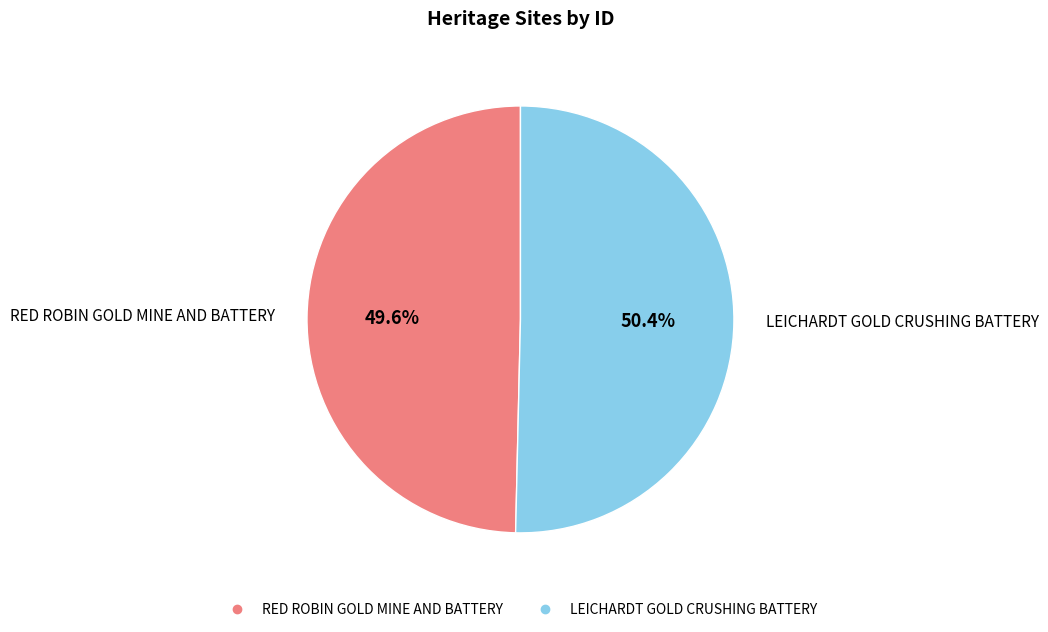

What percentage is the RED ROBIN GOLD MINE AND BATTERY slice, to the nearest percent?

50%